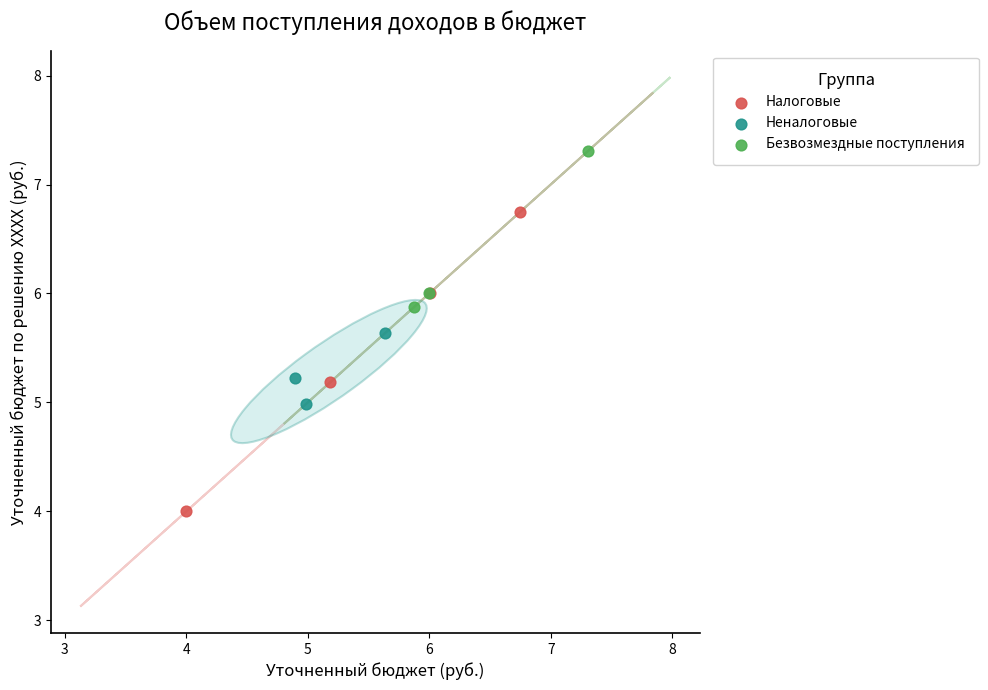

Which series contains the highest Y value?

Безвозмездные поступления